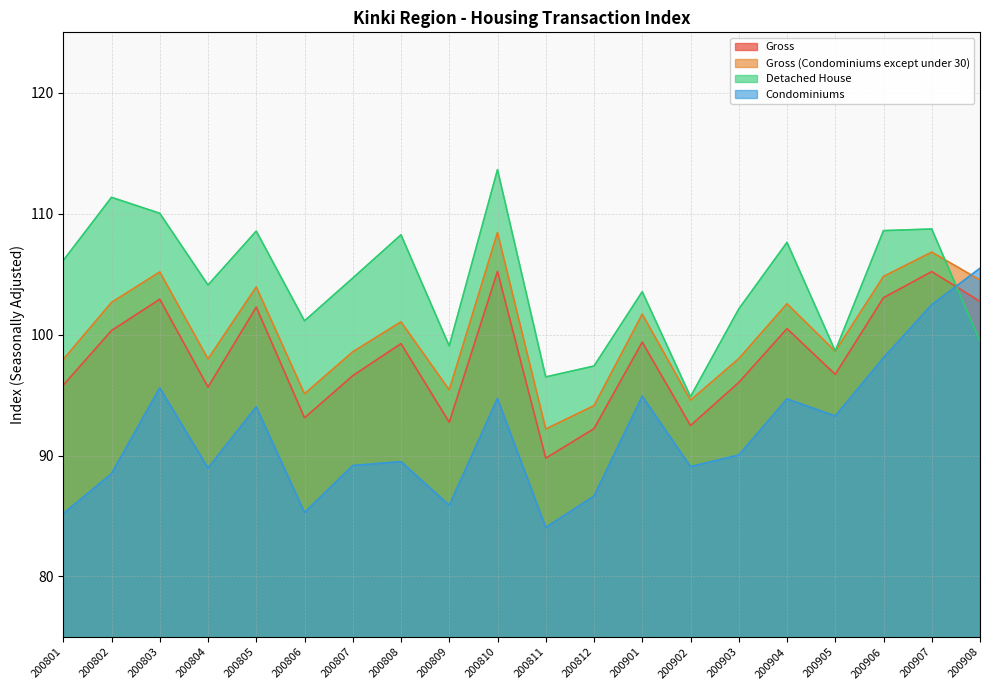

How many times do Detached House and Condominiums cross each other?

1